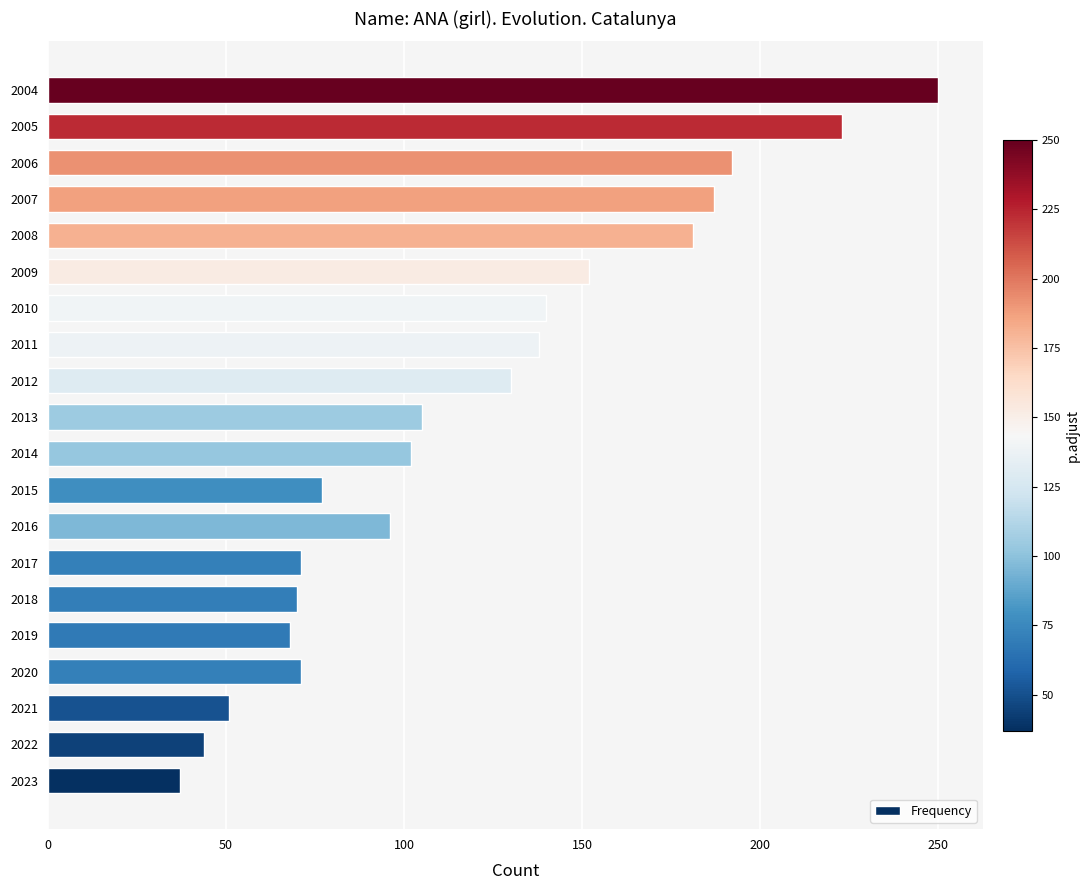

What is the sum of the values at 2004 and 2006?

442